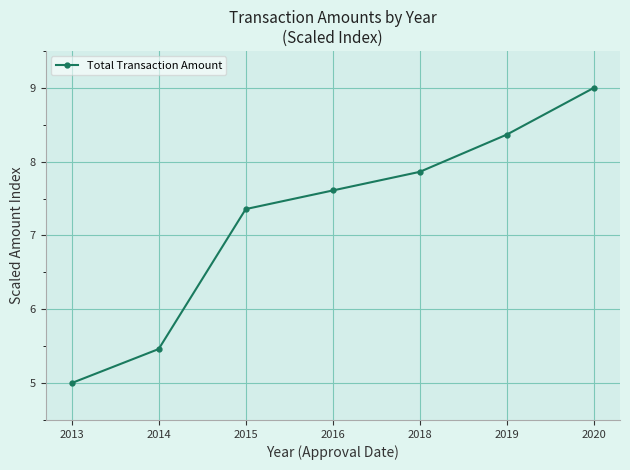

What is the difference between the values at 2020 and 2013?

4.0